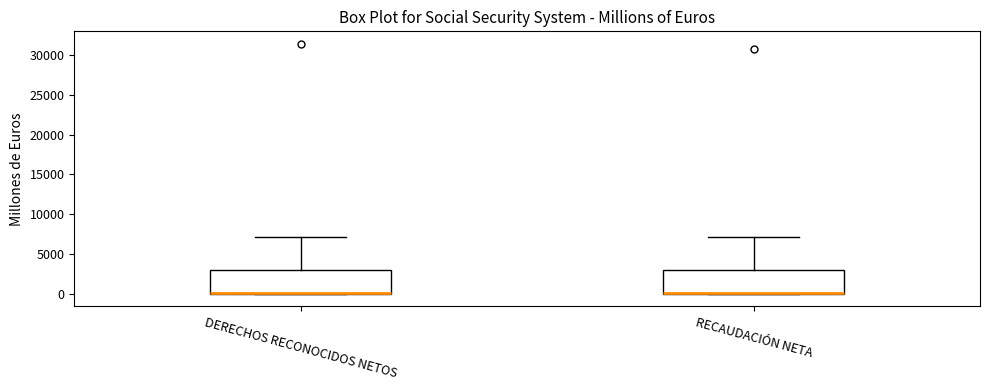

Reading left to right, transcribe this box plot: for each box, give where its median line is, the range the box spans, and where its two whiskers end, as read against the y-axis. The values are not printed on the chart, so give them approximately, as read against the axis.

DERECHOS RECONOCIDOS NETOS: median 0 (drawn on the box's lower edge), box 0 to 3000, whiskers 0 to 7000
RECAUDACIÓN NETA: median 0 (drawn on the box's lower edge), box 0 to 3000, whiskers 0 to 7000